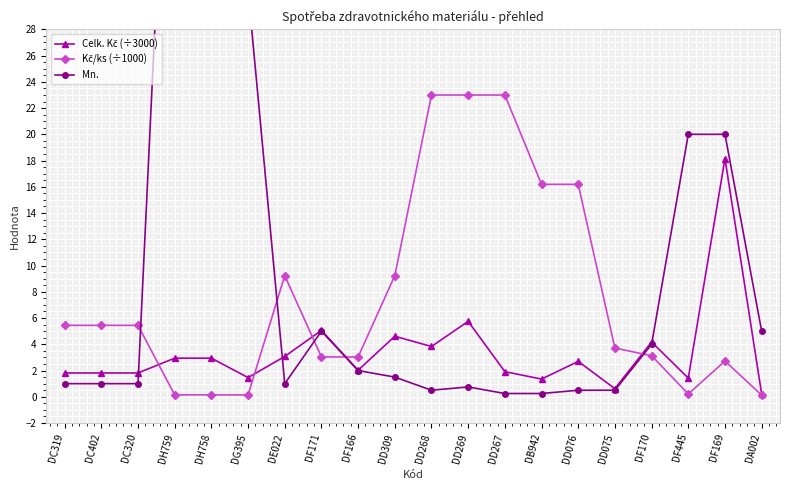

At DH759, list the series in order from smallest to largest.

Kč/ks (÷1000), Celk. Kč (÷3000), Mn.